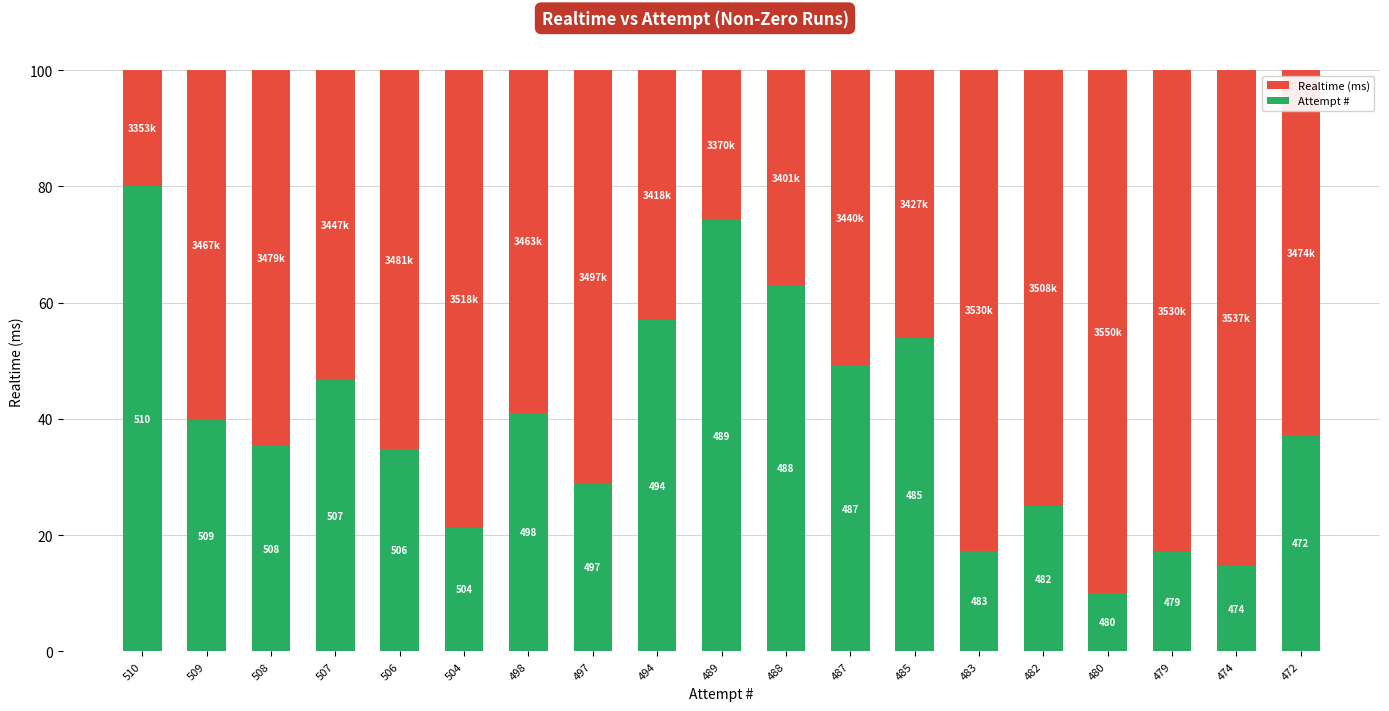

What are all the series names shown in the legend?

Realtime (ms), Attempt #